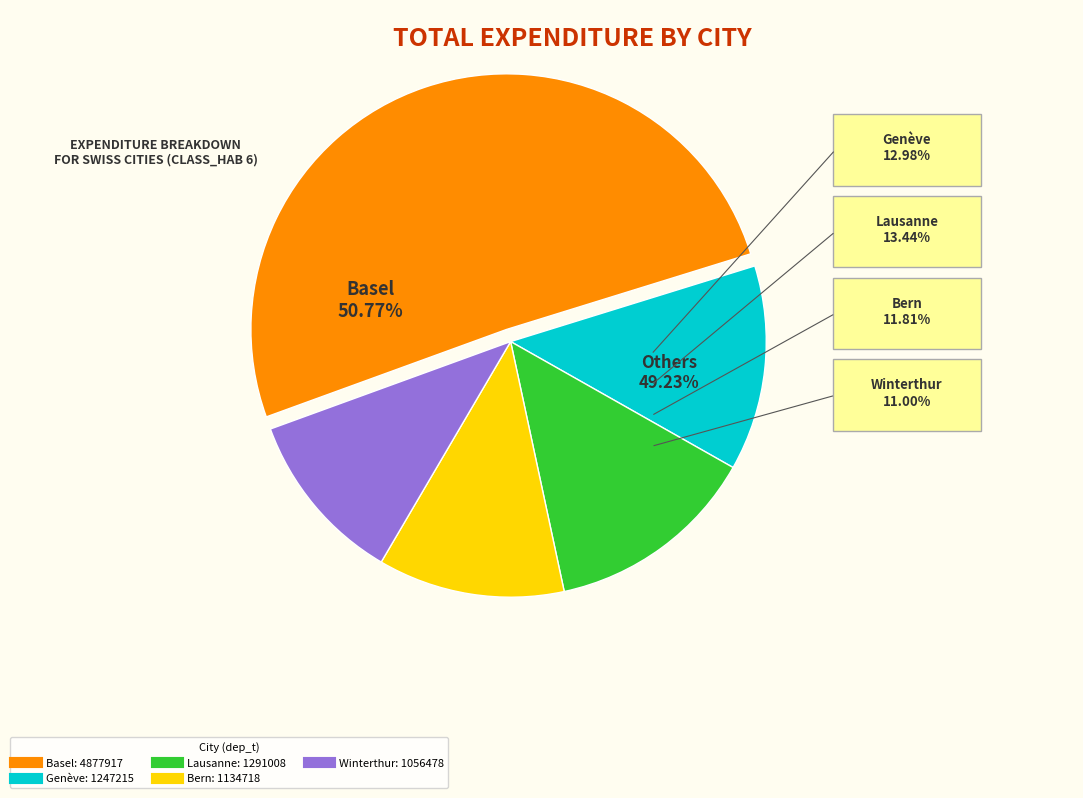

How much of the chart is everything except Basel?

49.2%